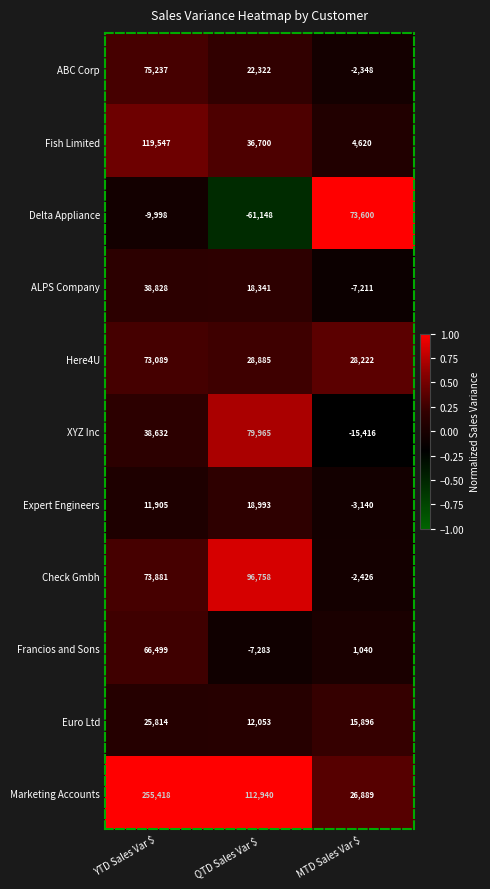

At QTD Sales Var $, list the series in order from largest to smallest.

Marketing Accounts, Check Gmbh, XYZ Inc, Fish Limited, Here4U, ABC Corp, Expert Engineers, ALPS Company, Euro Ltd, Francios and Sons, Delta Appliance